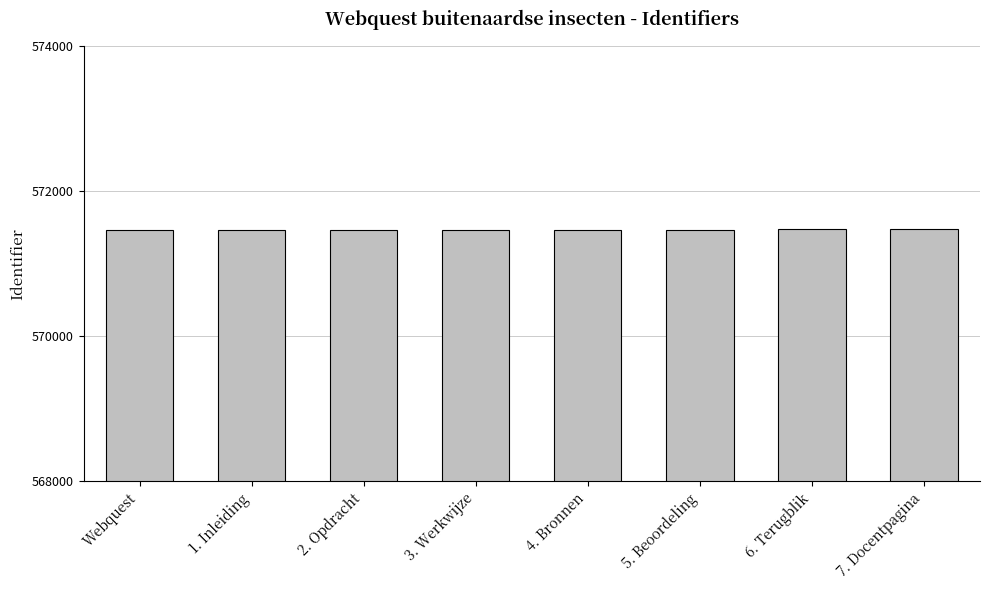

What is the greatest value displayed?

571473